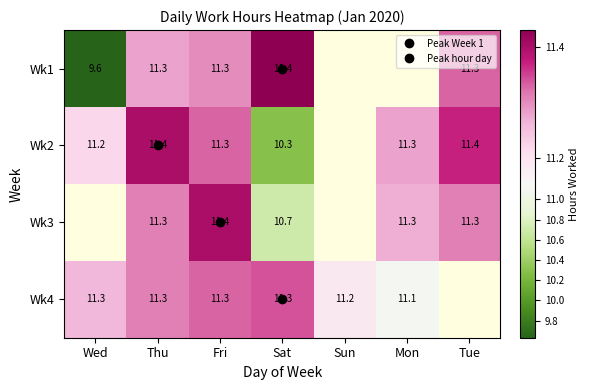

Which category has the highest value in the Wk1 series?

Sat